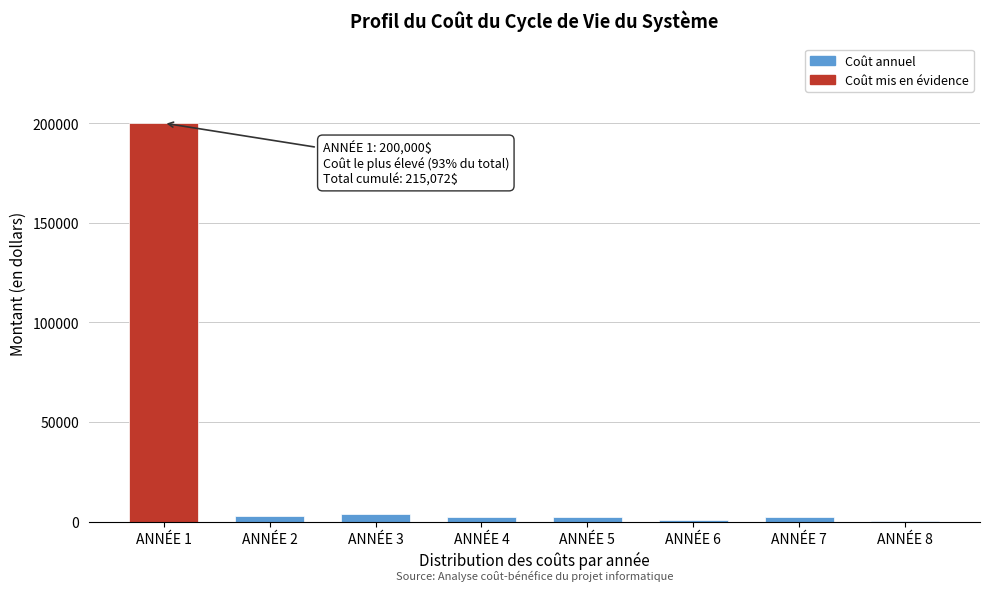

What is the sum of all values?

215072